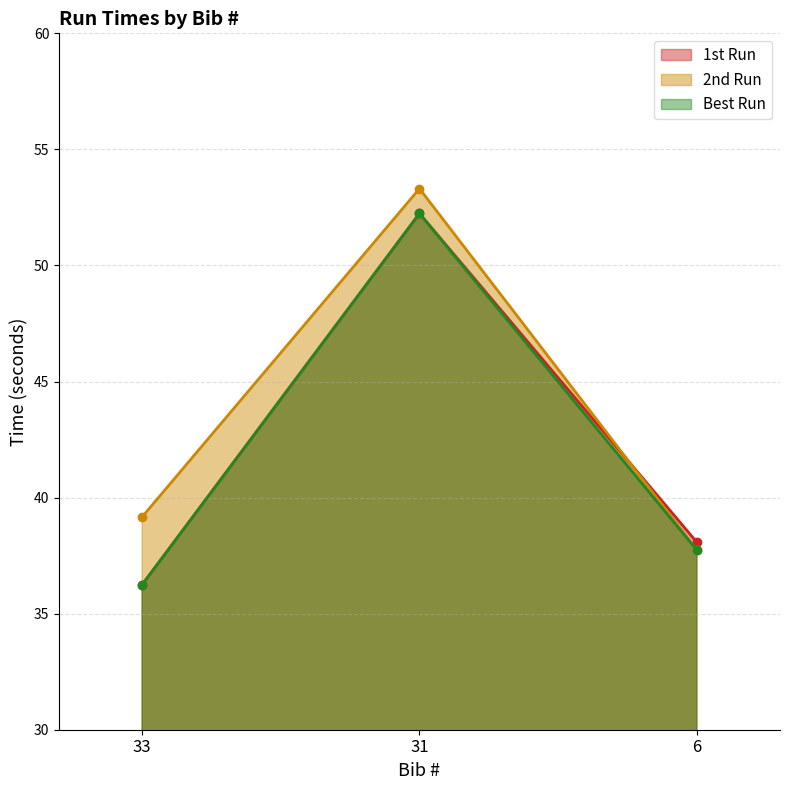

Reading left to right, list all the values displayed in this chart.

1st Run: 36.2	52.2	38.1
2nd Run: 39.2	53.3	37.7
Best Run: 36.2	52.2	37.7